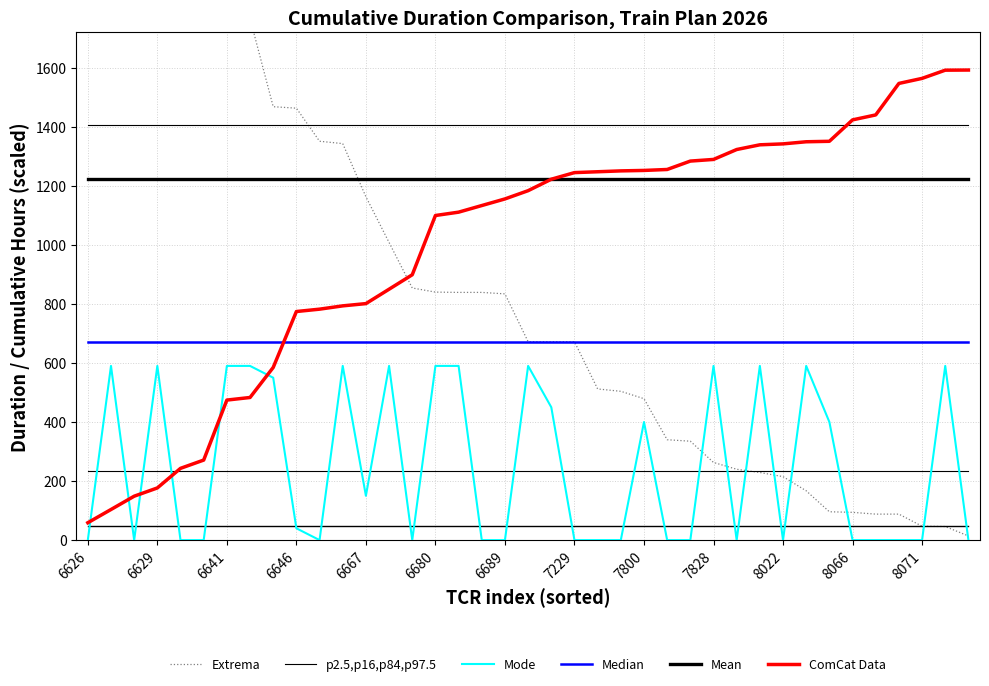

What is the sum of all Mode values?

9660.0